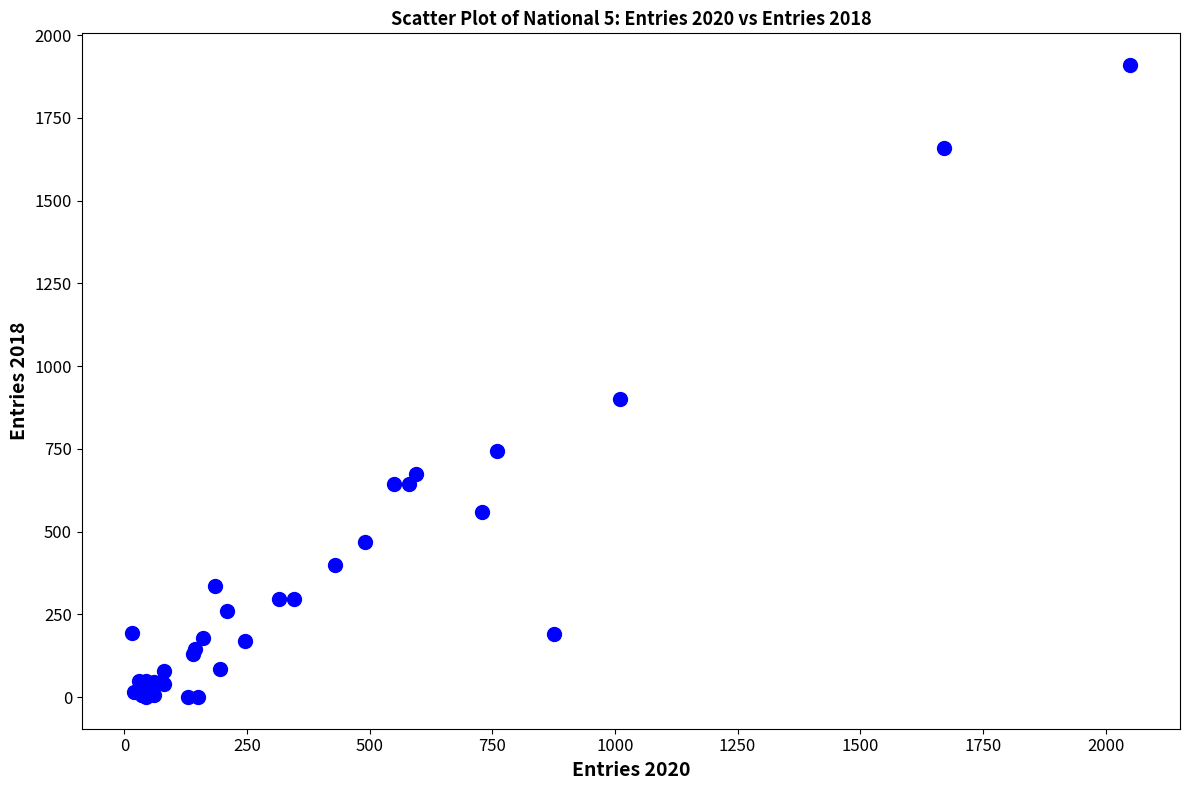

What Y value in the scatter plot is closest to 955?

900